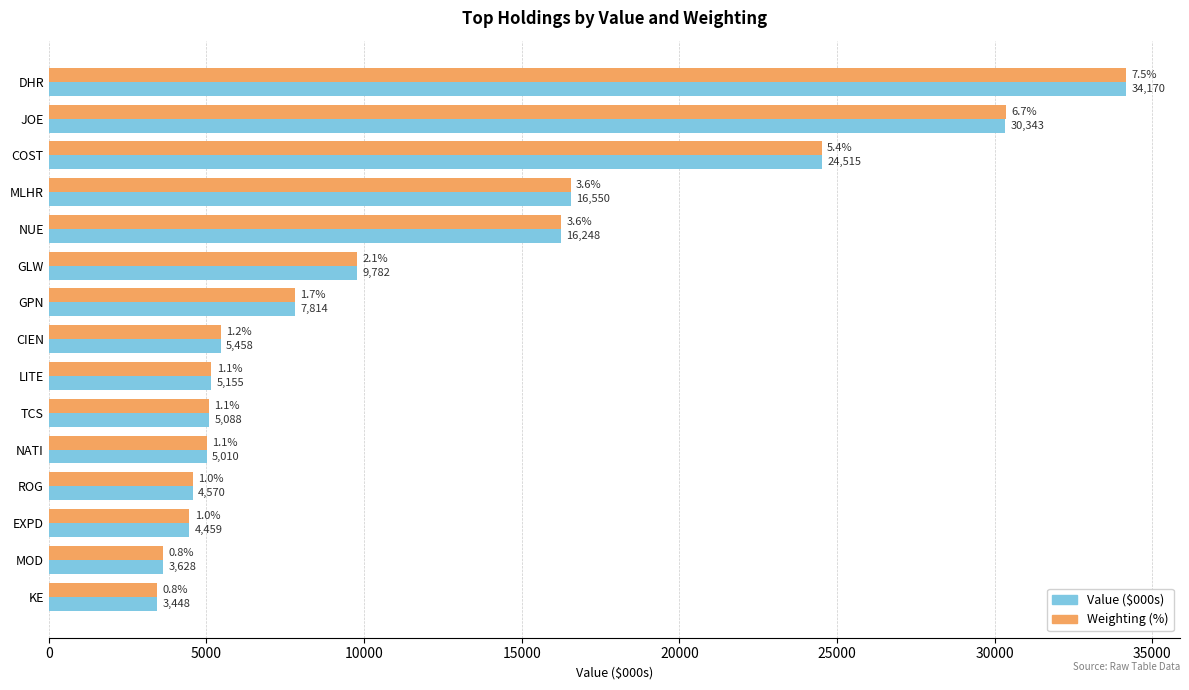

What is the average value of the Value ($000s) series?

11749.2